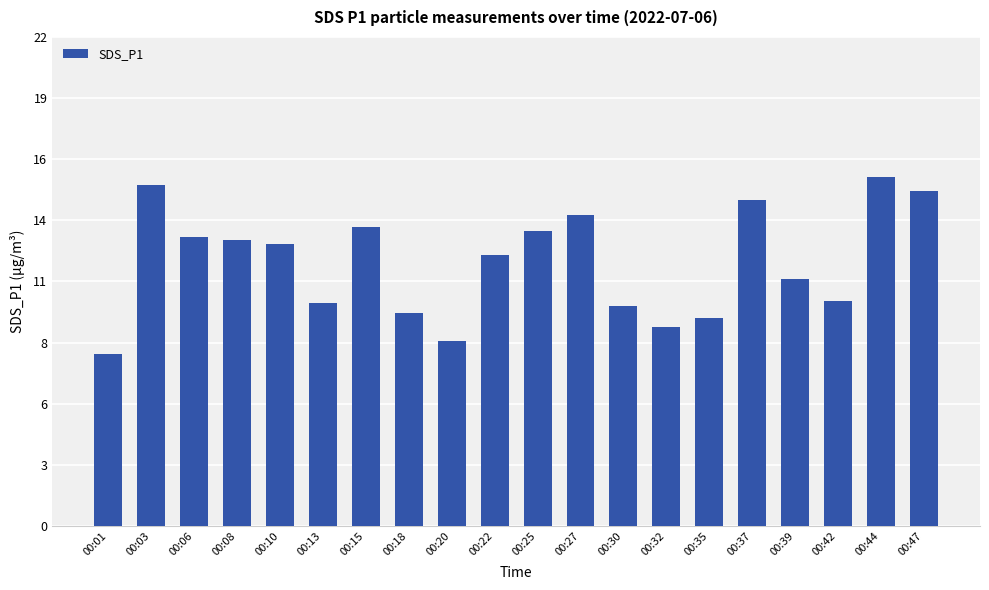

Which label corresponds to the smallest value in the chart?

00:01